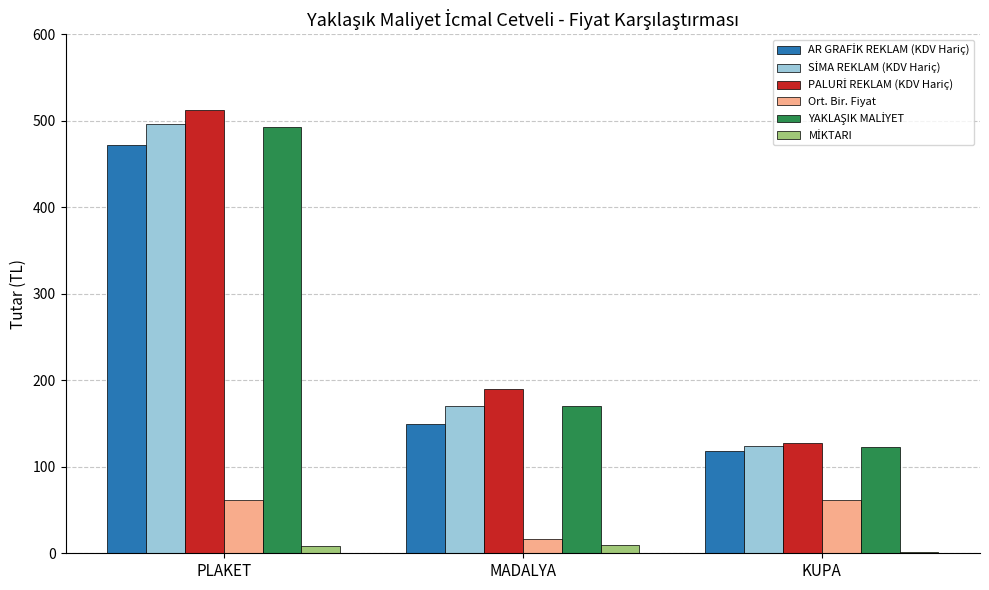

What is the difference between the maximum and minimum values in the Ort. Bir. Fiyat series?

44.7